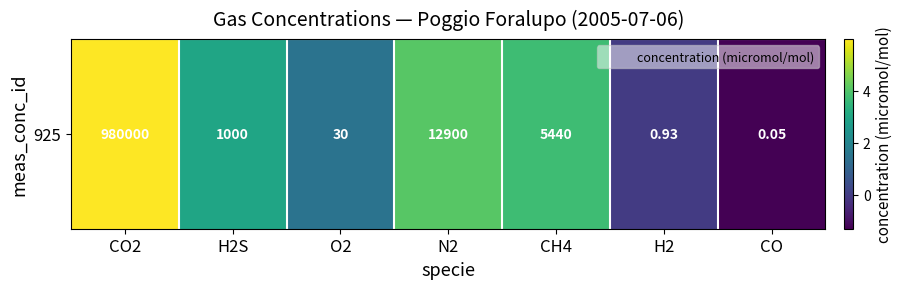

At which category does the chart reach its peak across all series?

CO2